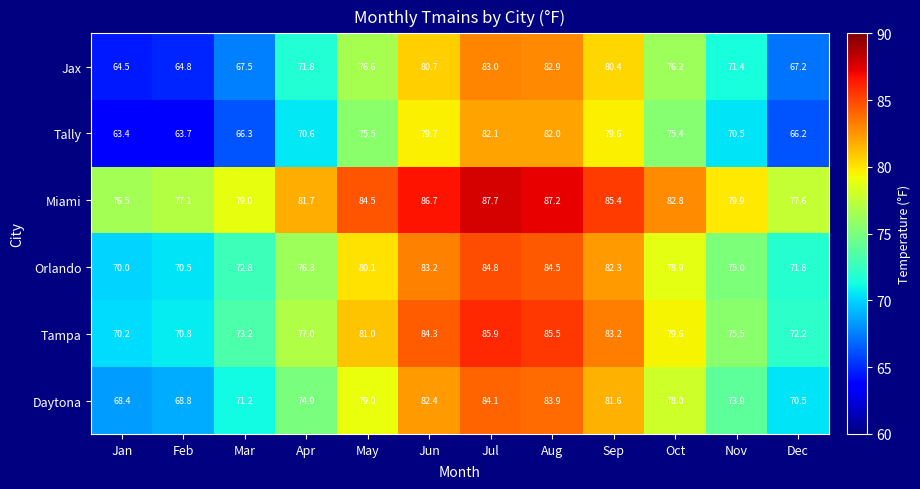

Between Aug and Dec, which series saw the biggest shift?

Tally